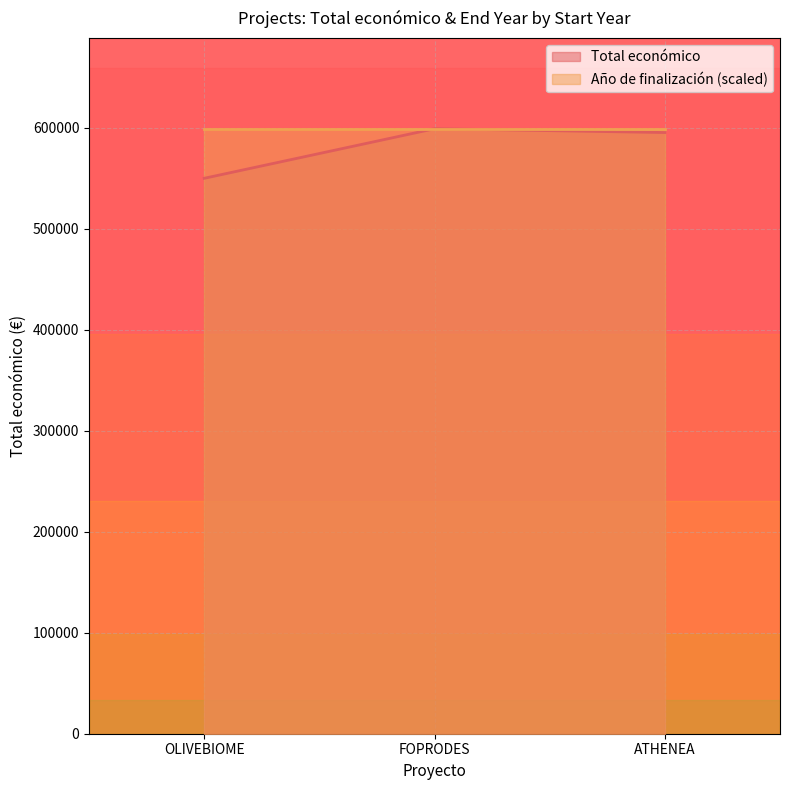

What is the average value?

581586